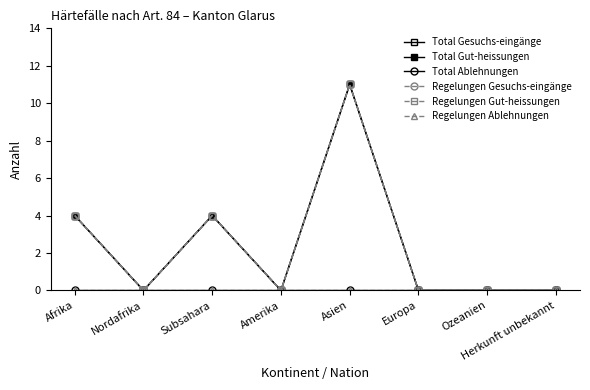

How many Total Gut-heissungen values are between 0 and 4?

7